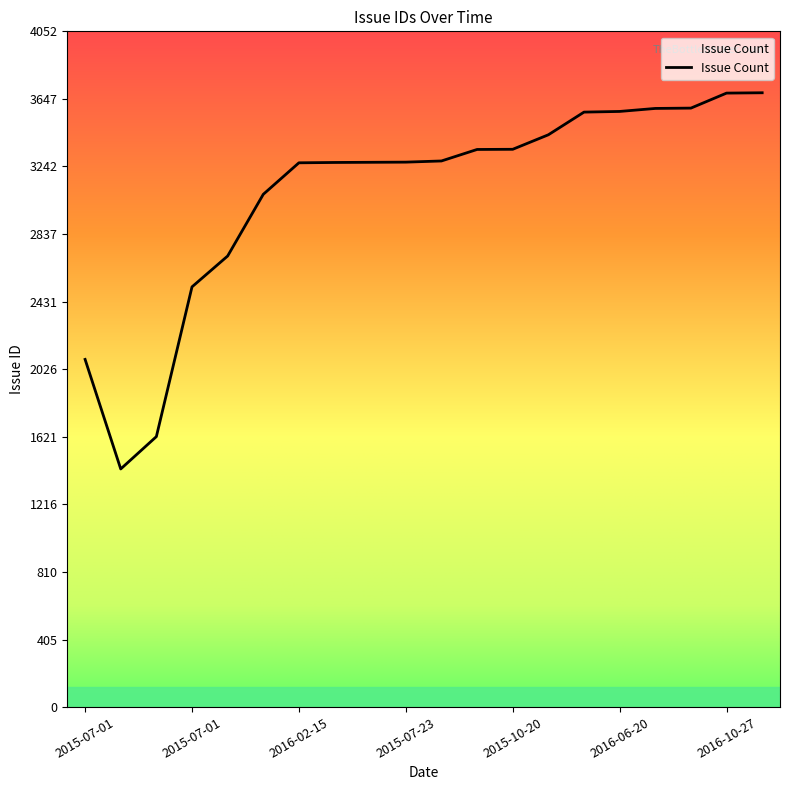

What is the difference between the maximum and minimum values?

2256